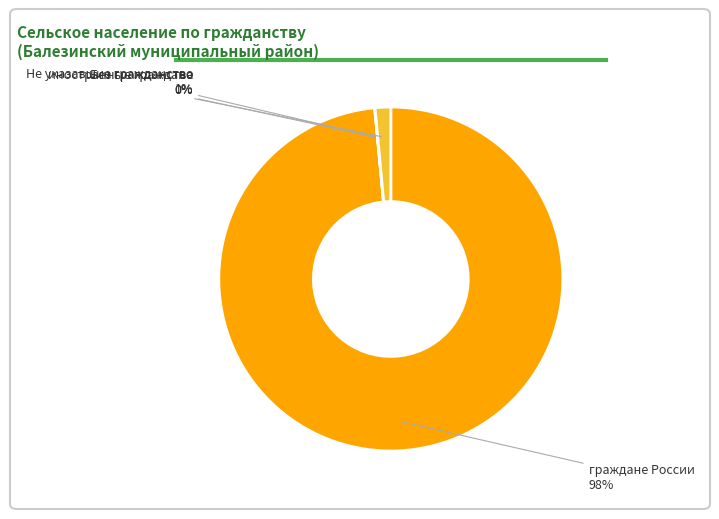

What is the majority slice?

граждане России